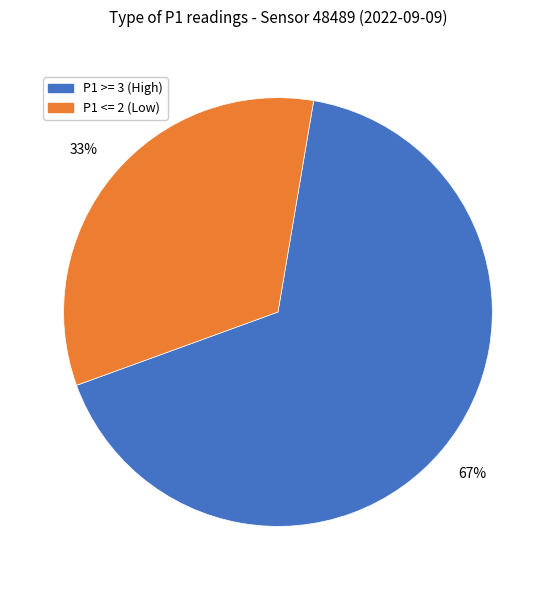

To the nearest percent, what is the difference between the largest and smallest slice percentages?

34%